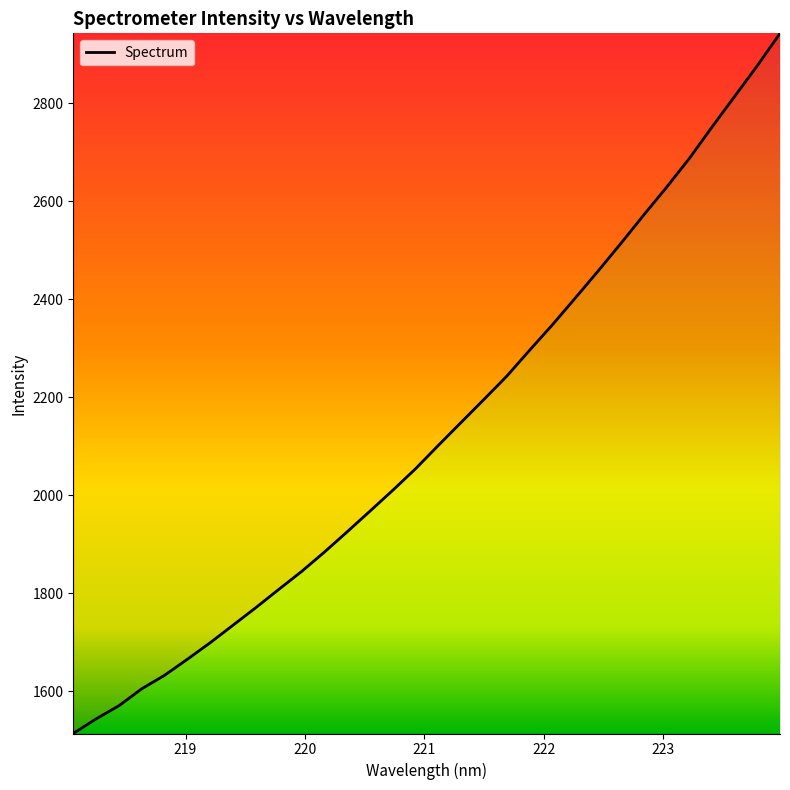

What is the greatest value displayed?

2943.0